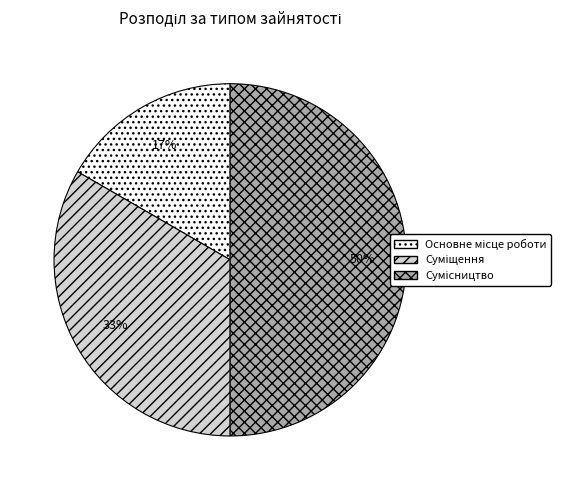

To the nearest percent, what is the average slice percentage?

33%